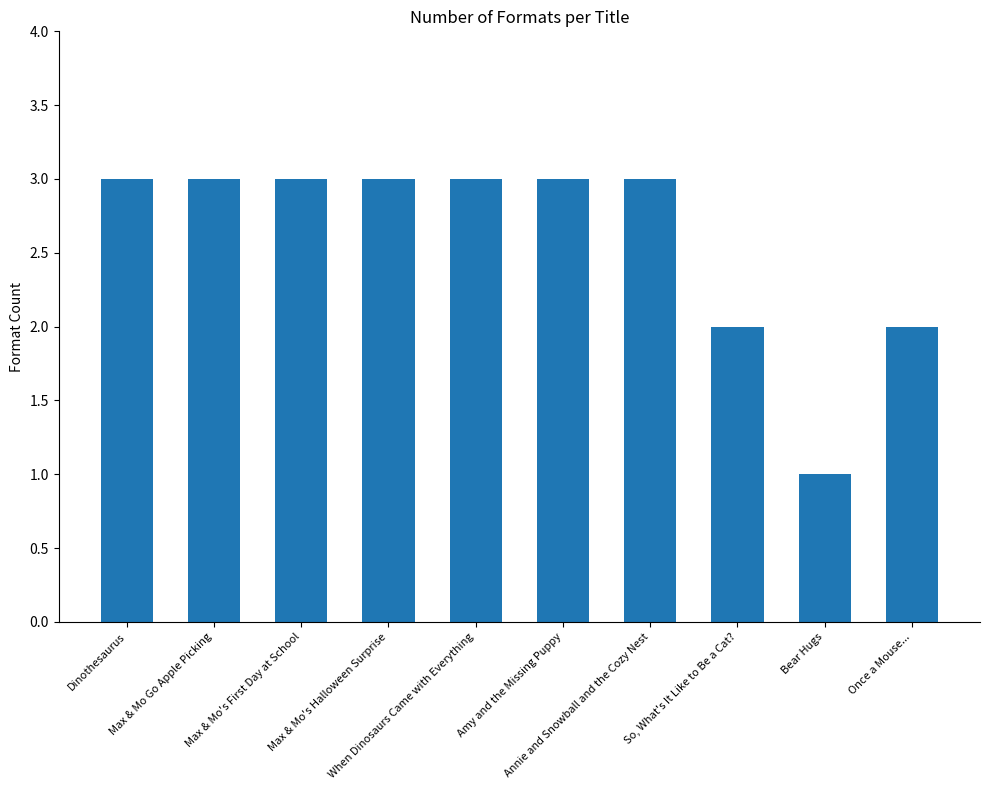

The value at Max & Mo Go Apple Picking is 5. True or false?

False